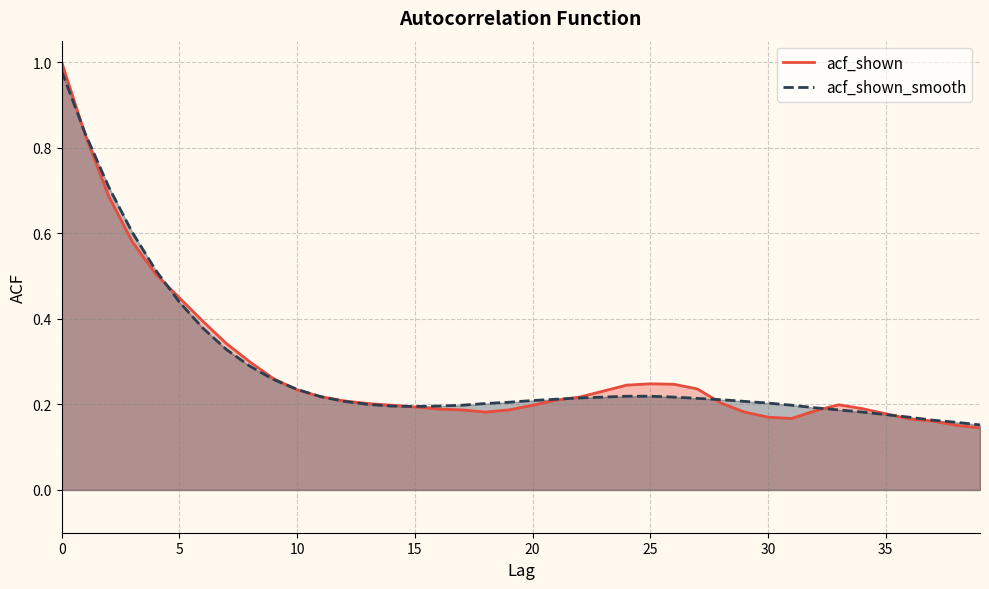

Which series has the widest spread of values?

acf_shown